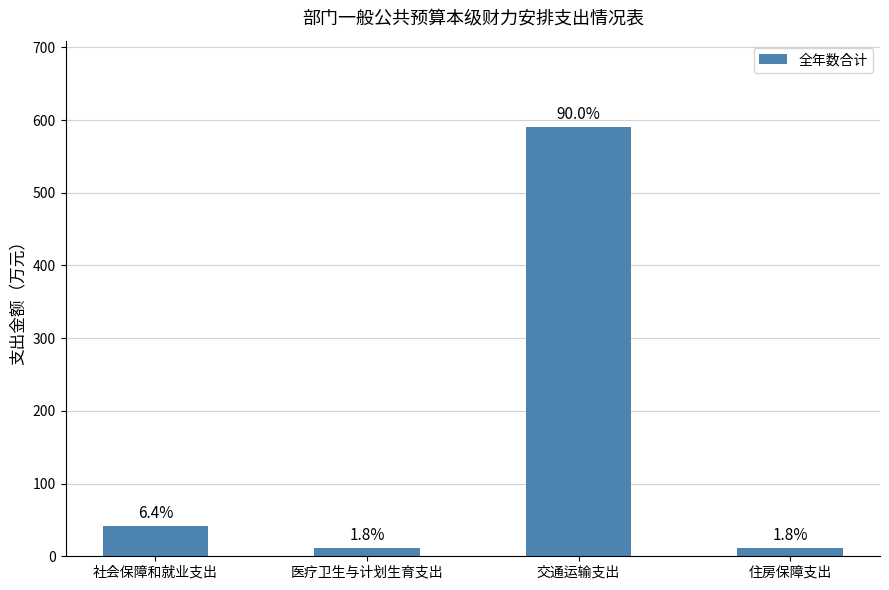

Which label corresponds to the largest value in the chart?

交通运输支出